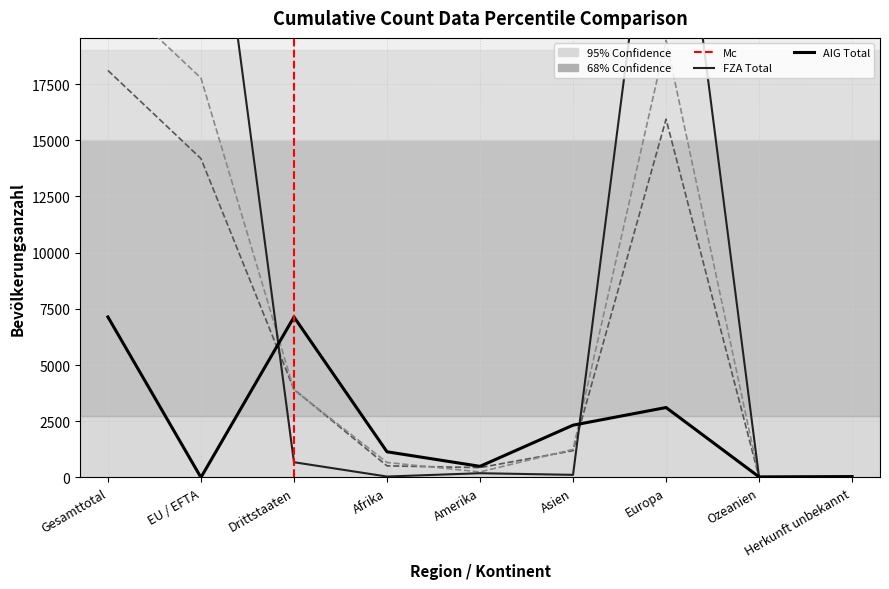

At how many categories does at least one series exceed 12794?

3